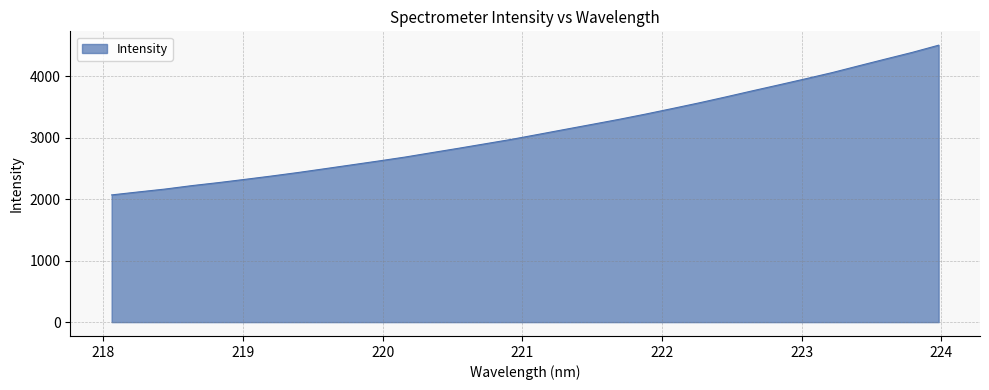

What is the difference between the maximum and minimum values?

2433.7